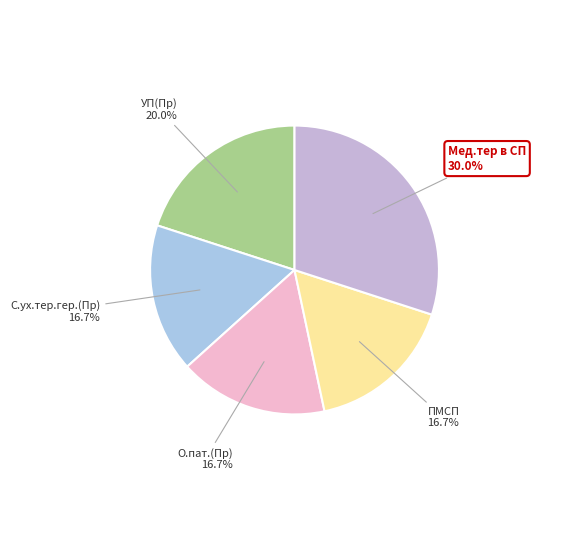

Is the sum of С.ух.тер.гер.(Пр) and О.пат.(Пр) greater than half?

No